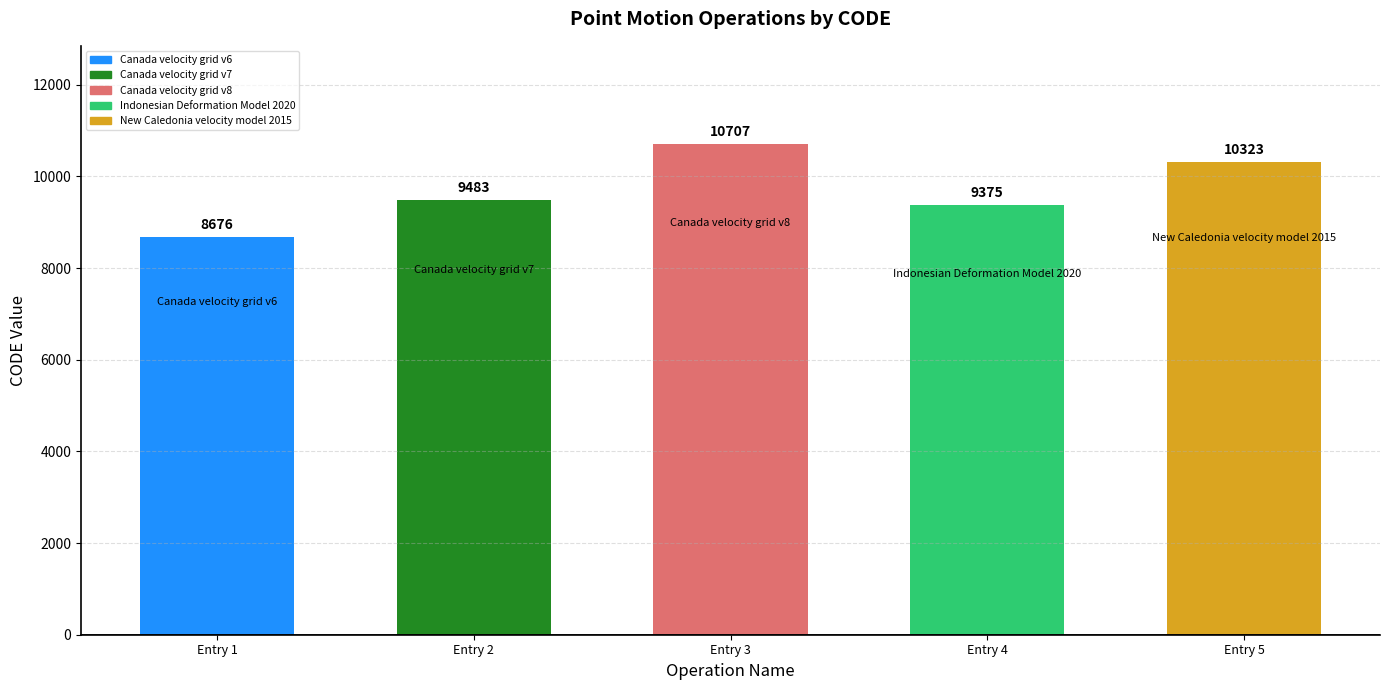

At which label is the value closest to 9691?

Entry 2